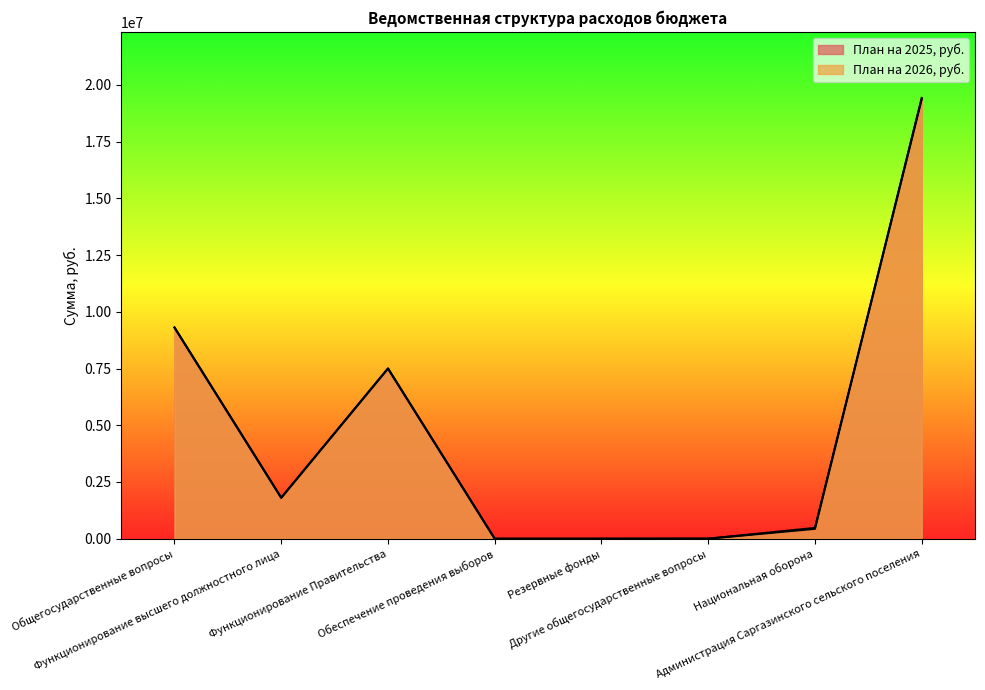

What are all the series names shown in the legend?

План на 2025, руб., План на 2026, руб.